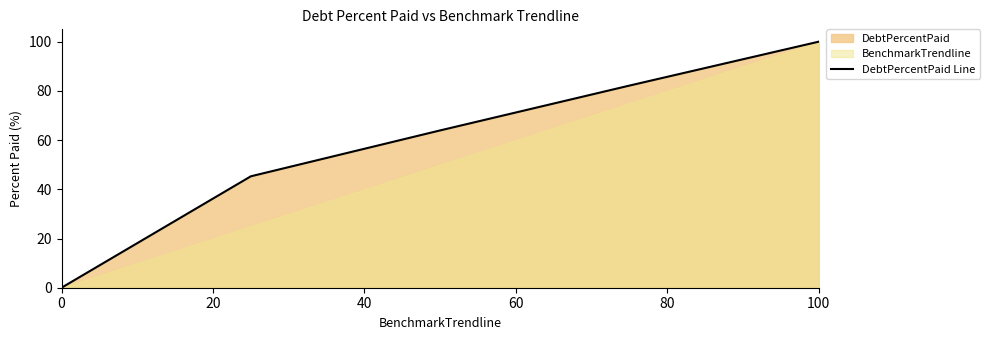

The value at 0 is -52.2. True or false?

False